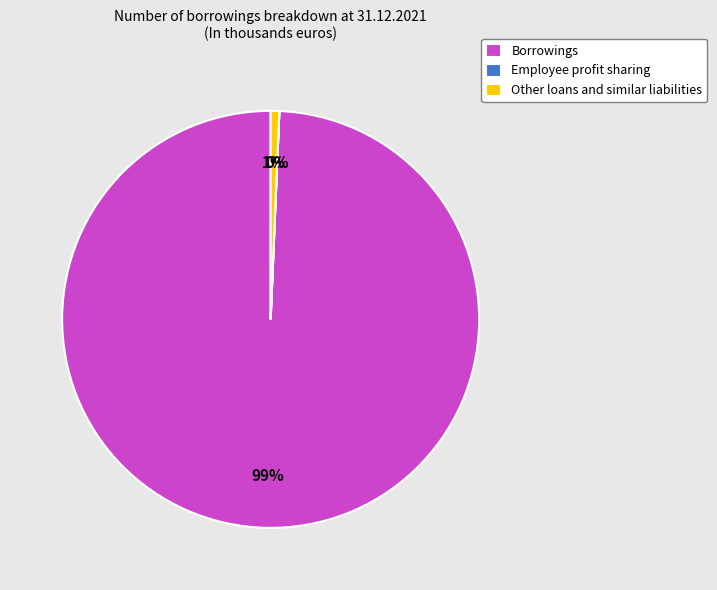

The Borrowings slice represents 99% of the pie. True or false?

True